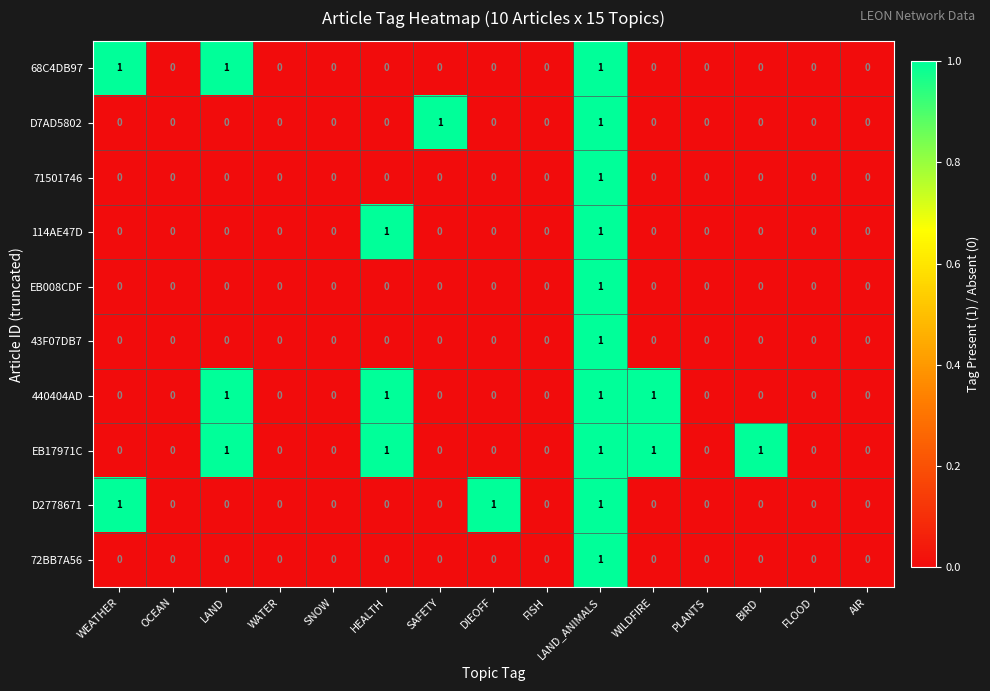

Which series has the largest total across all categories?

EB17971C